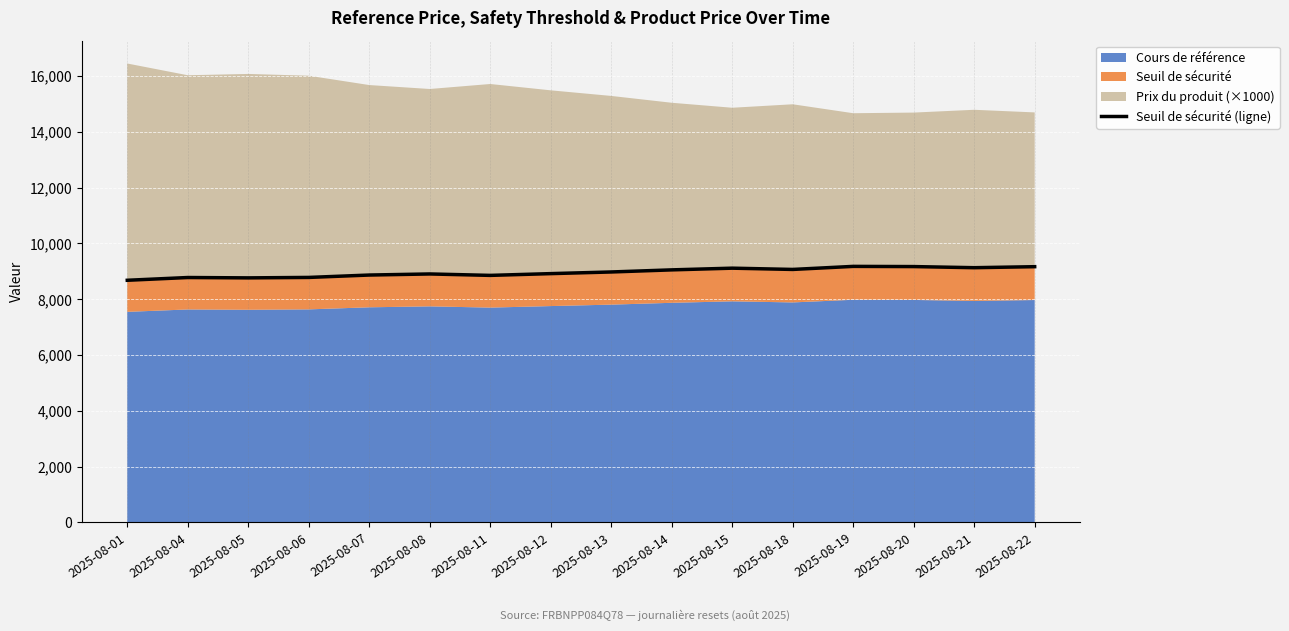

At which category does the chart reach its peak across all series?

2025-08-19